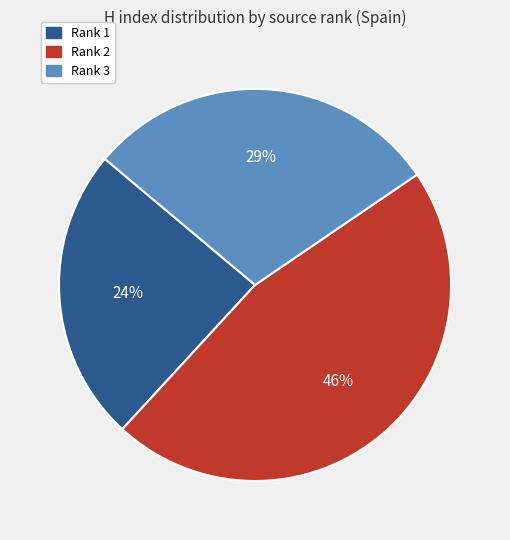

To the nearest percent, what is the combined percentage of Rank 3 and Rank 2?

76%